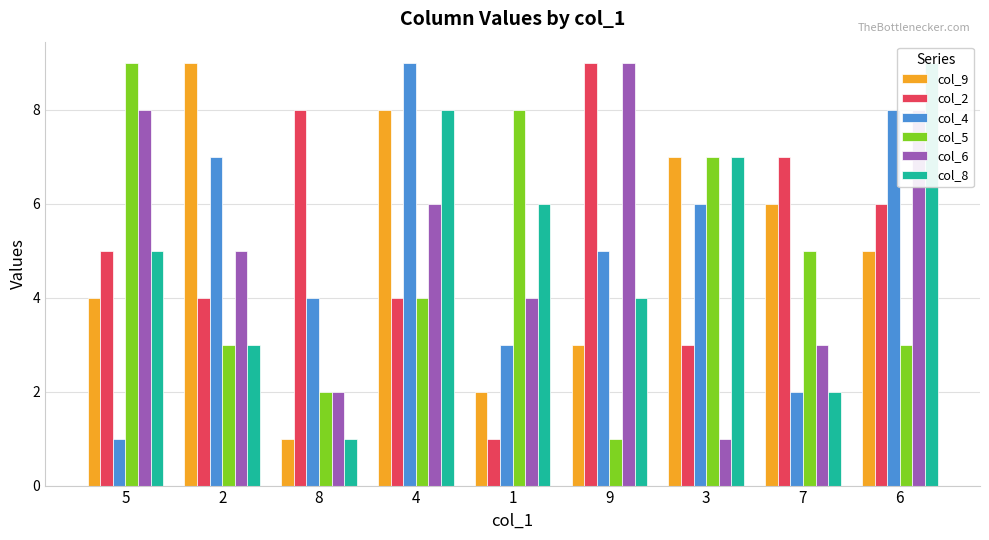

Between 8 and 1, which is larger?

1